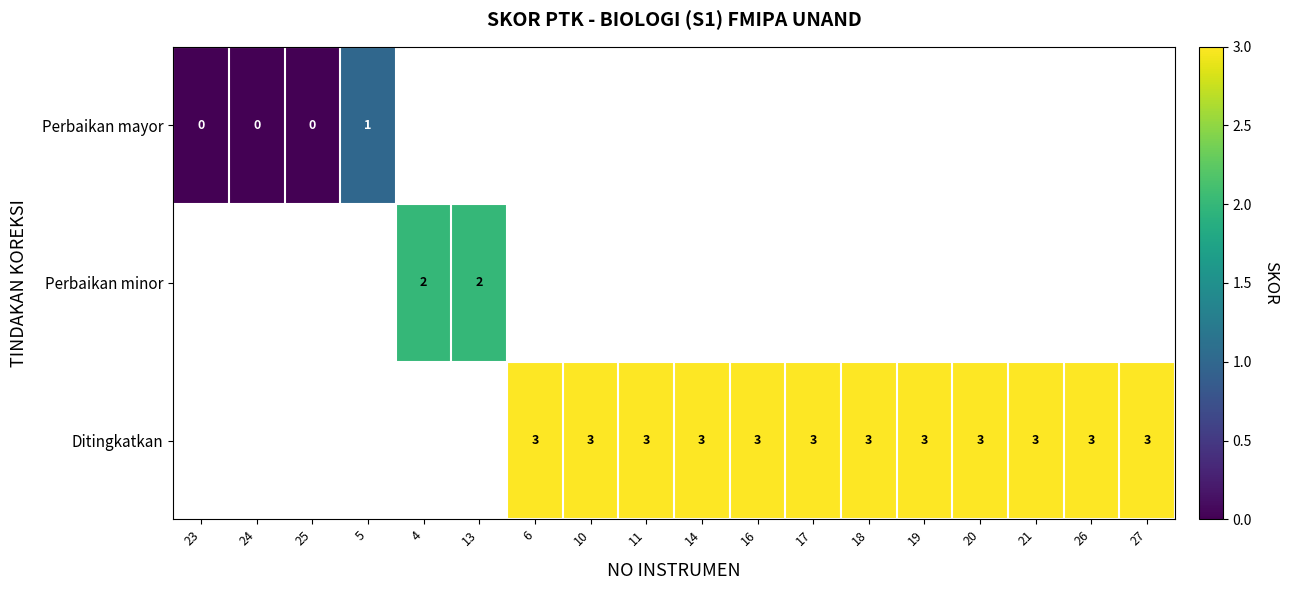

Is it true that Ditingkatkan equals 1 at 11?

False